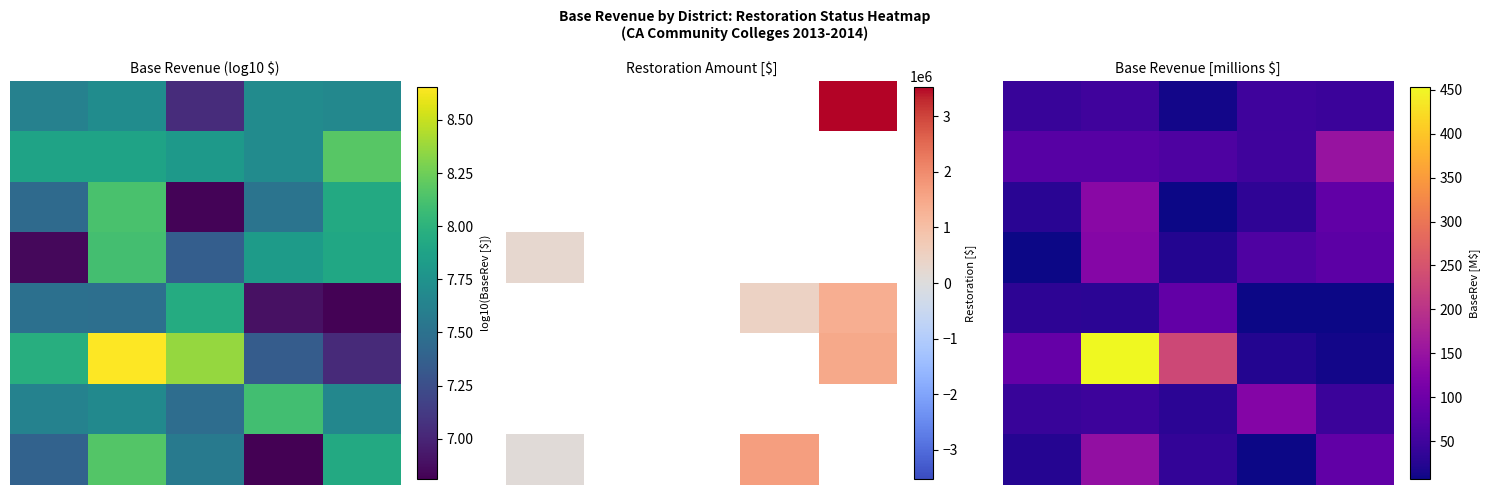

How many data points in 2 are above 33?

3